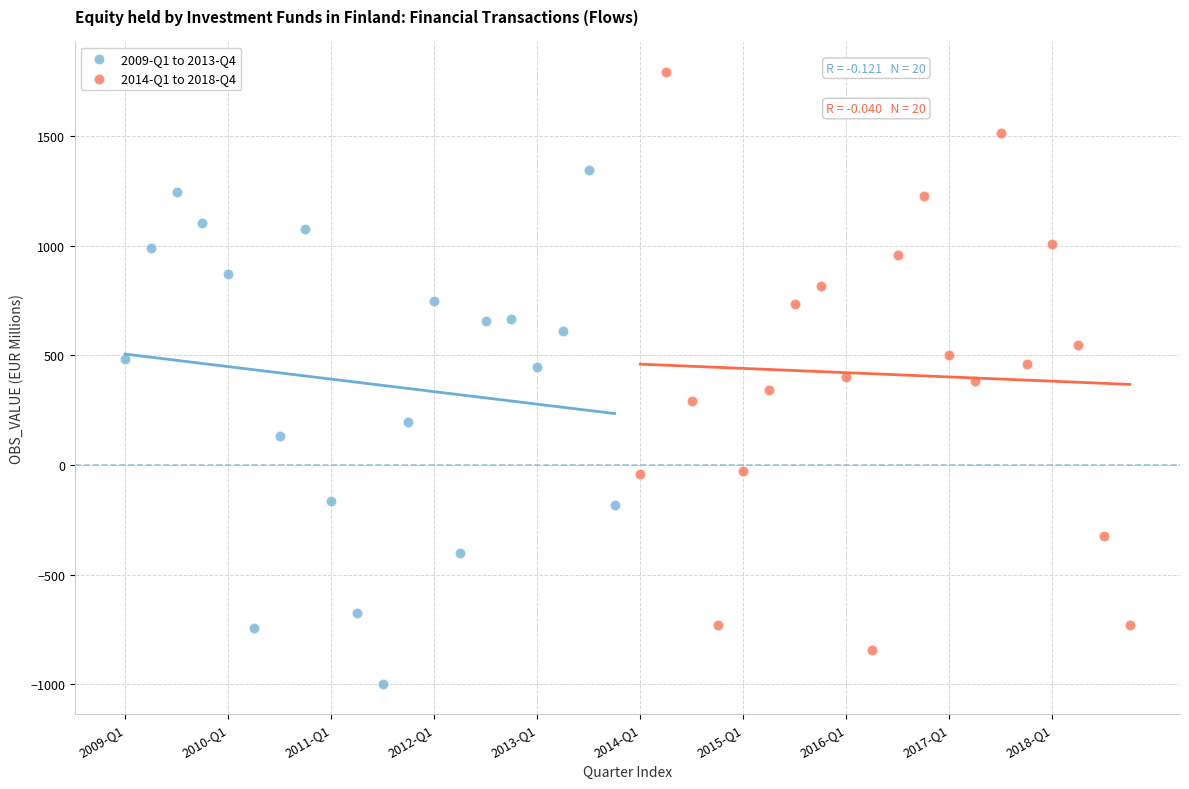

Which series contains the highest Y value?

2014-Q1 to 2018-Q4